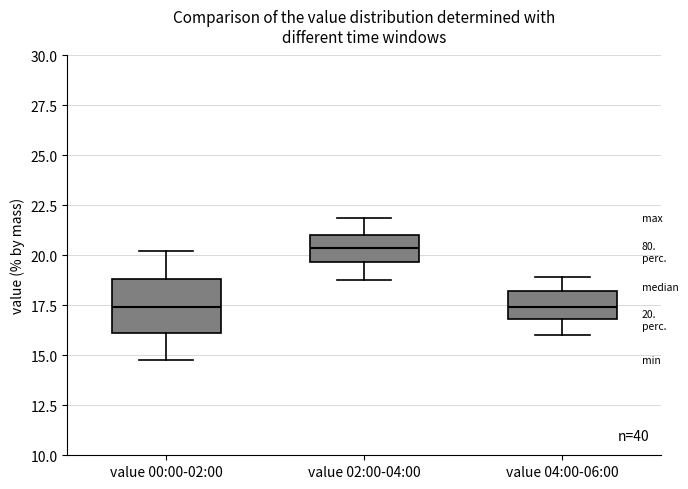

Comparing the boxes themselves (not the whiskers), which one is the tallest?

value 00:00-02:00